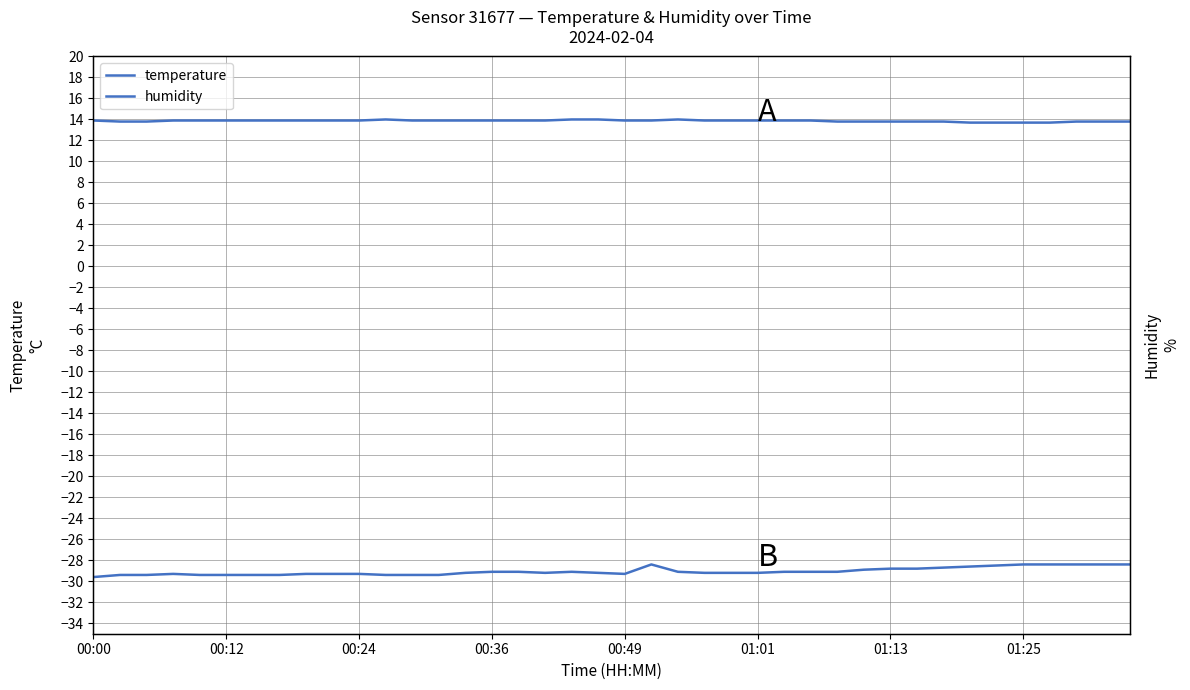

Rank the series by their average value, from lowest to highest.

humidity, temperature